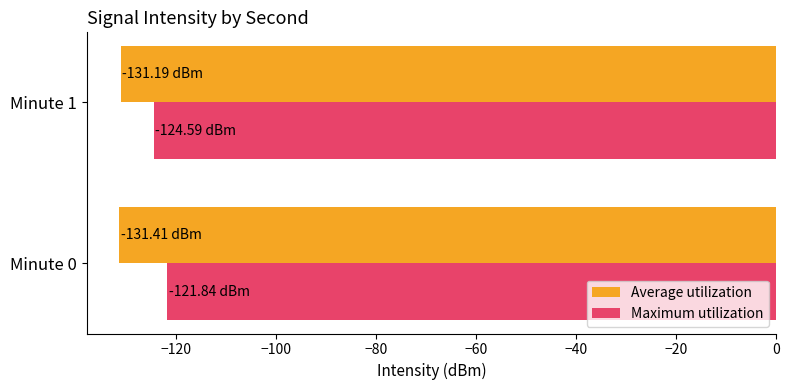

What is the average value of the Maximum utilization series?

-123.2